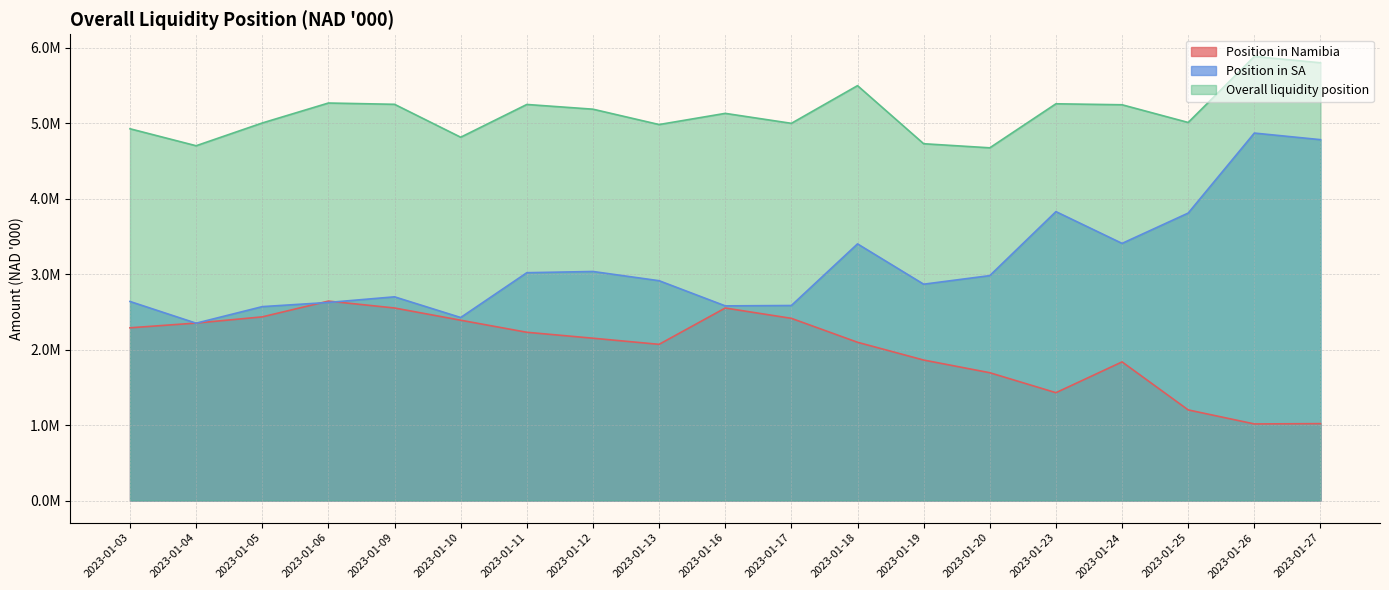

True or false: Overall liquidity position and Position in SA intersect in this chart.

False